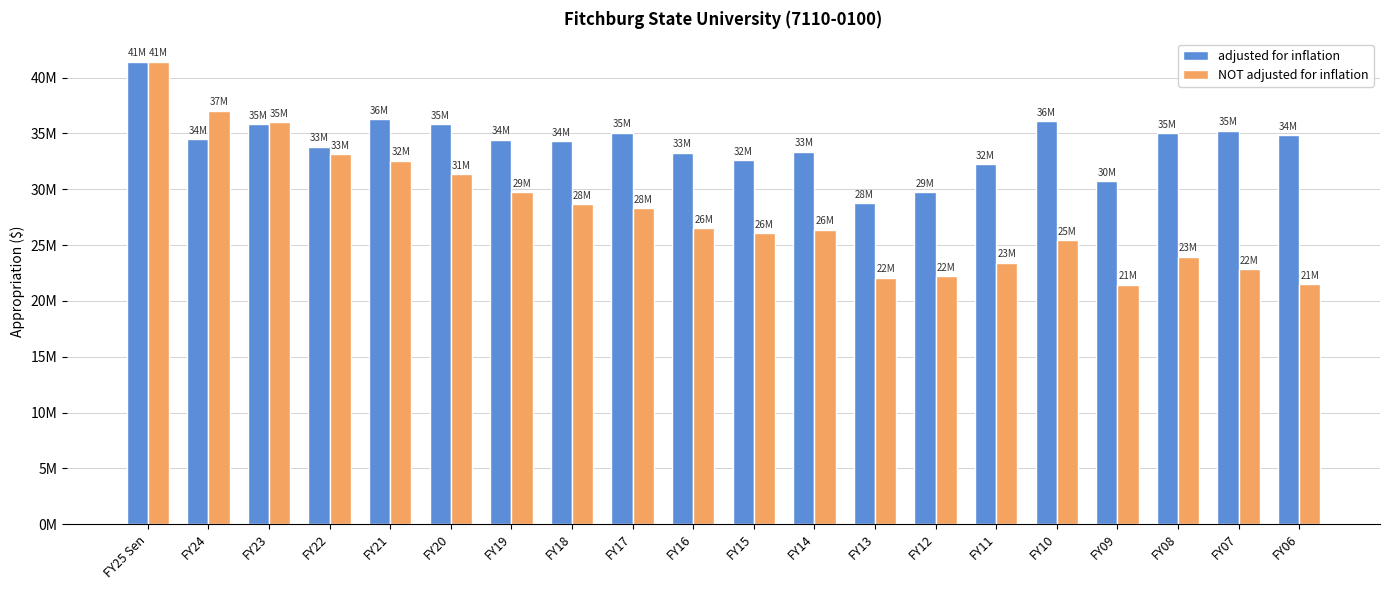

Rank the categories by NOT adjusted for inflation value from lowest to highest.

FY09, FY06, FY13, FY12, FY07, FY11, FY08, FY10, FY15, FY14, FY16, FY17, FY18, FY19, FY20, FY21, FY22, FY23, FY24, FY25 Sen